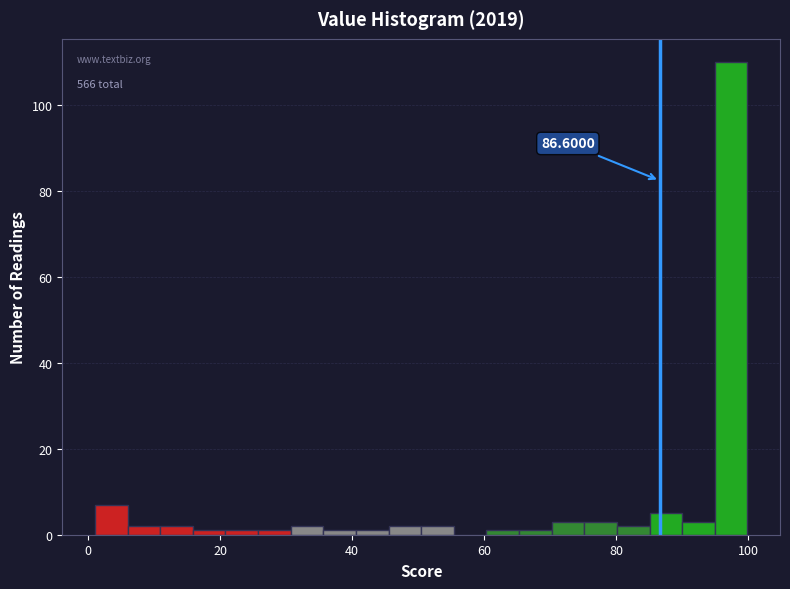

Read against the x-axis, roughly where is the centre of the tallest bar?

98